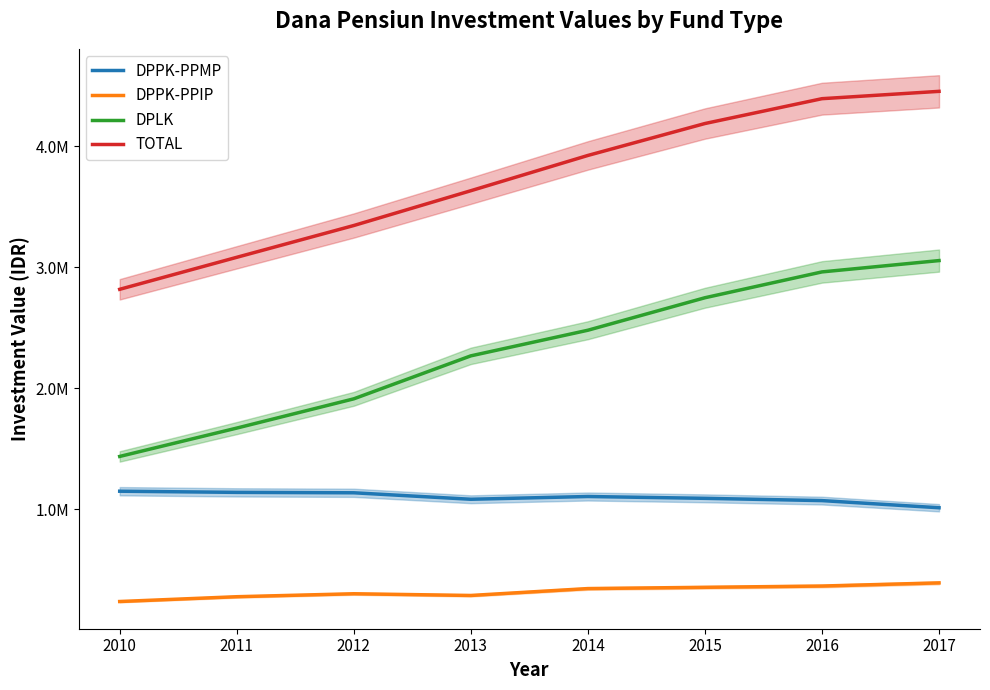

What is the spread (max minus min) of values at 2014?

3583275